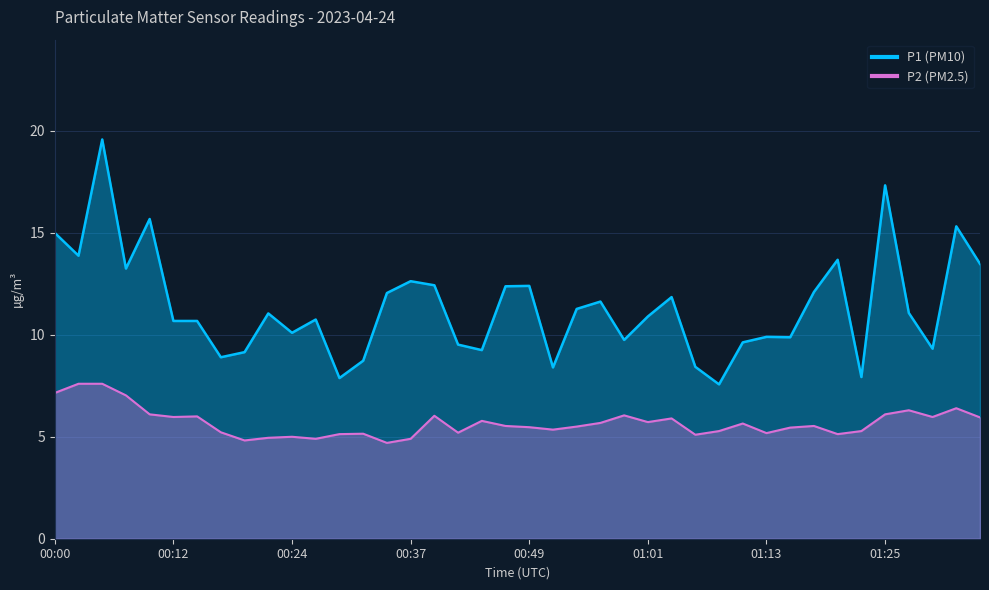

Is it true that P1 equals 12.4 at 00:49?

True